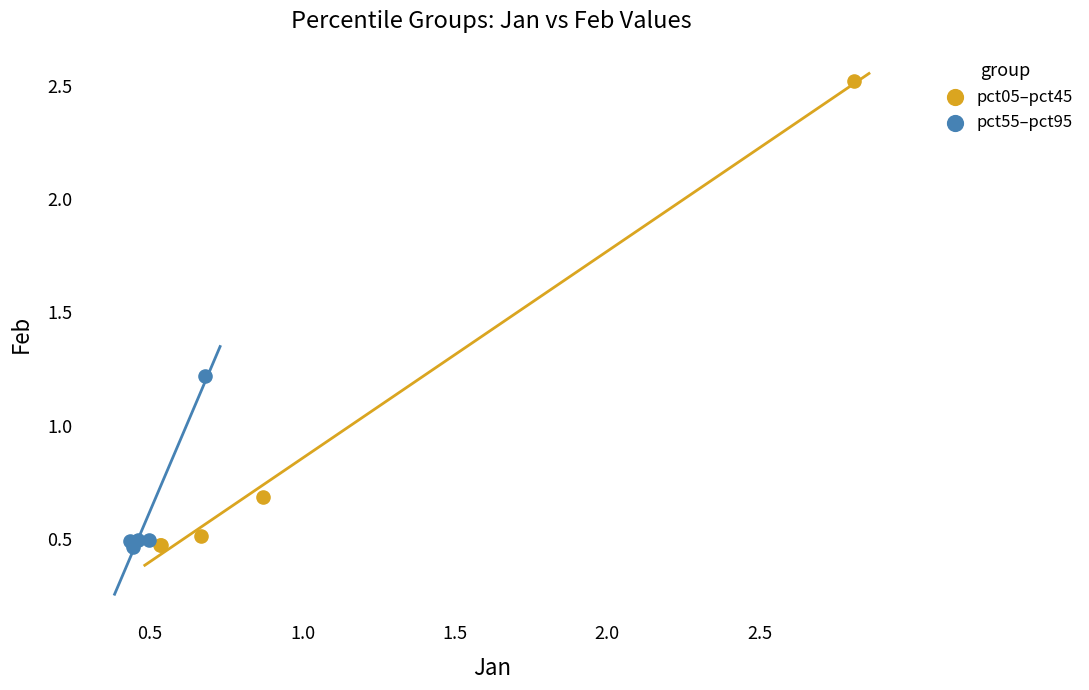

Which series has the widest spread of Y values?

pct05–pct45